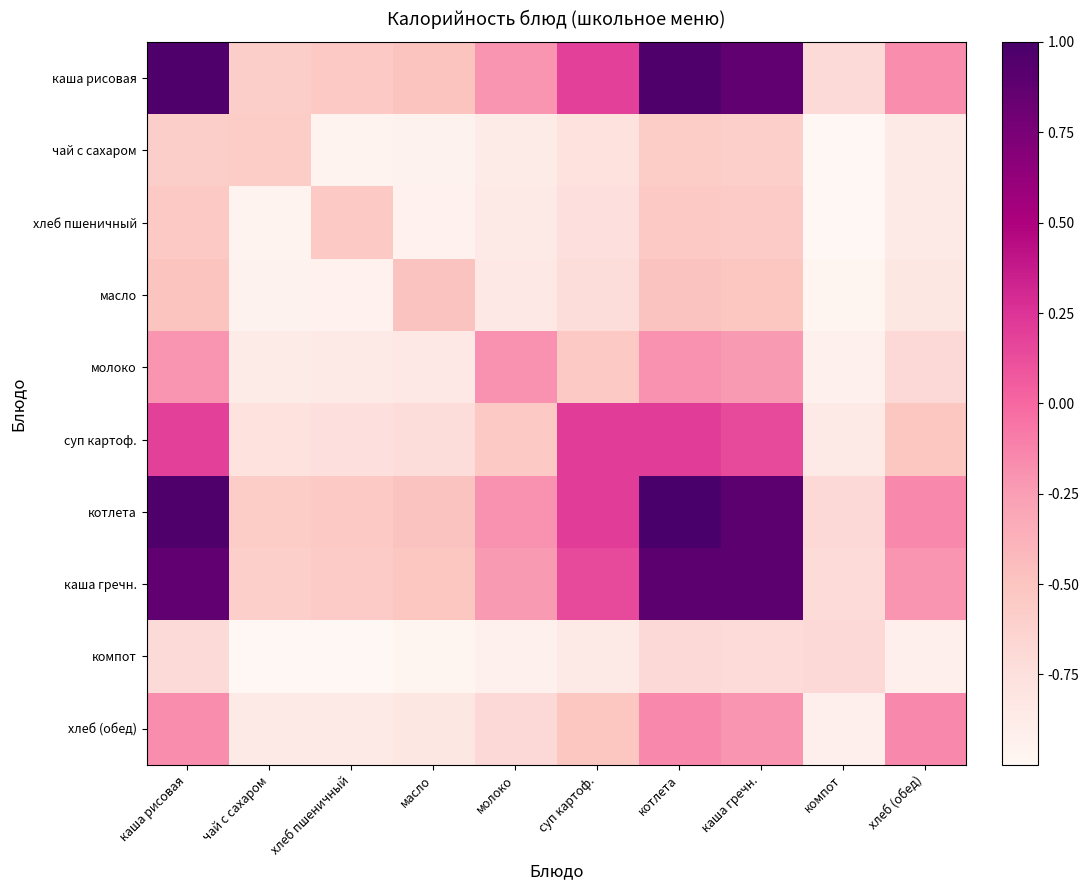

Which series has the largest range (max minus min)?

котлета